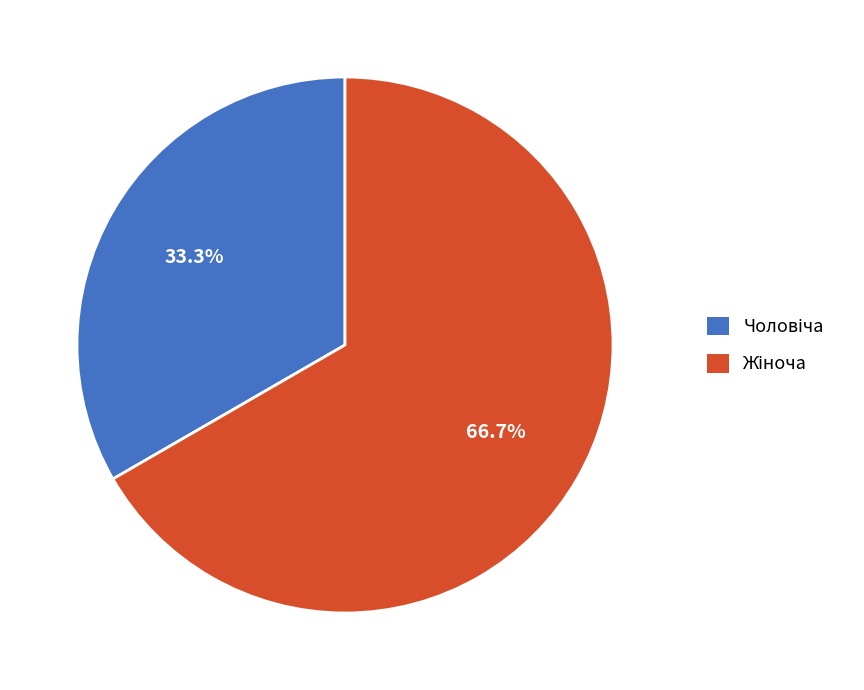

Is there a majority slice in this chart?

Yes